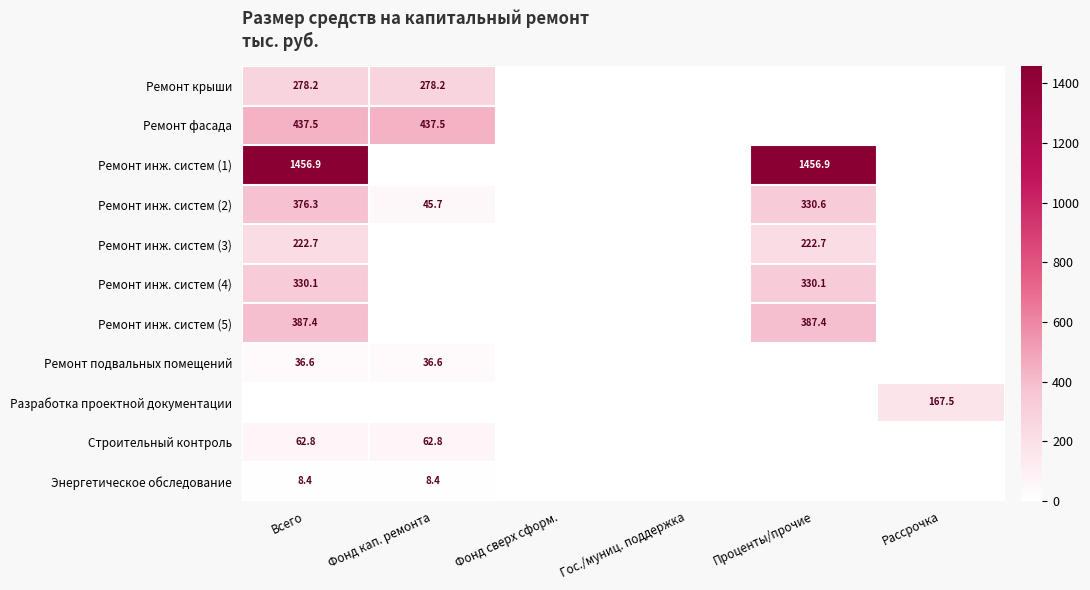

The value of Ремонт инж. систем (5) at Проценты/прочие is 387.4. True or false?

True